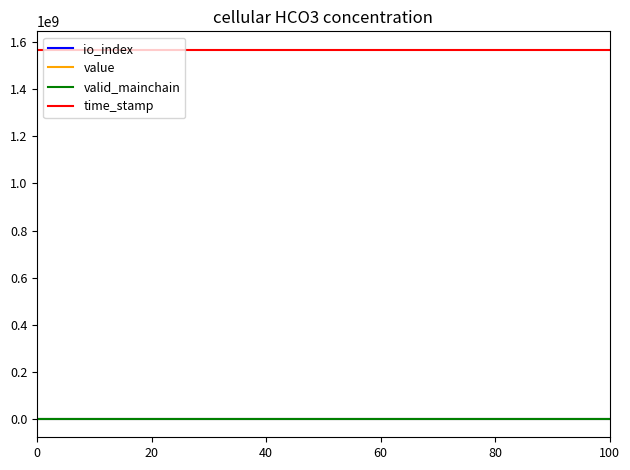

Which series has the largest total across all categories?

time_stamp